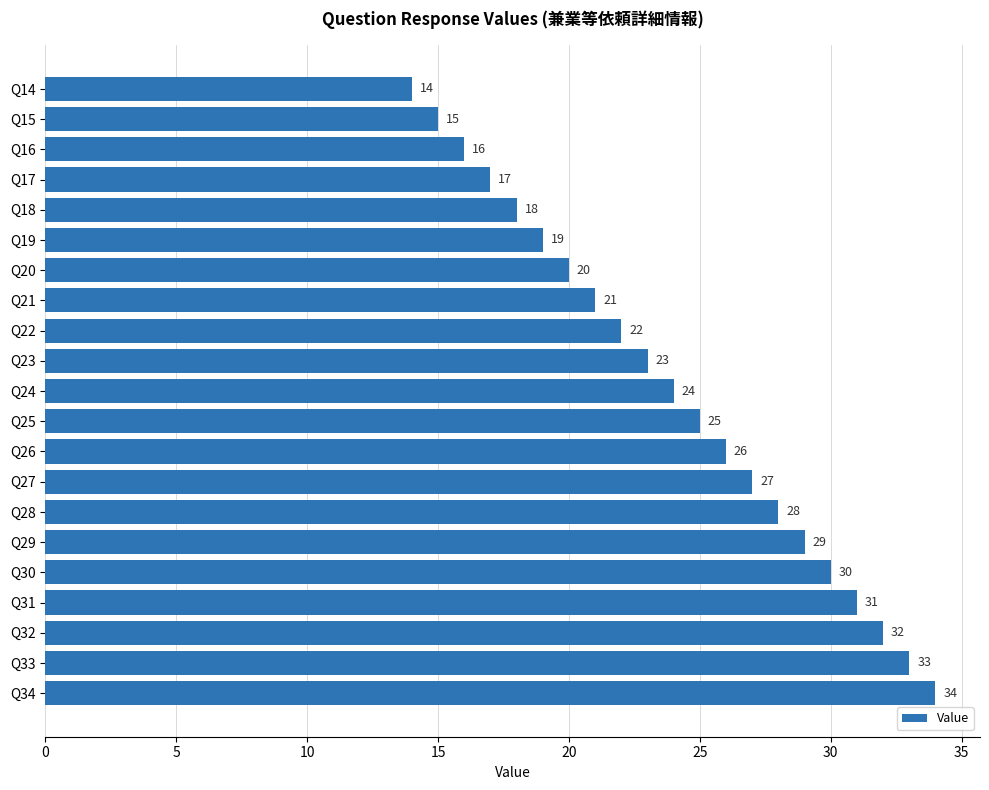

Are the bars horizontal?

Yes